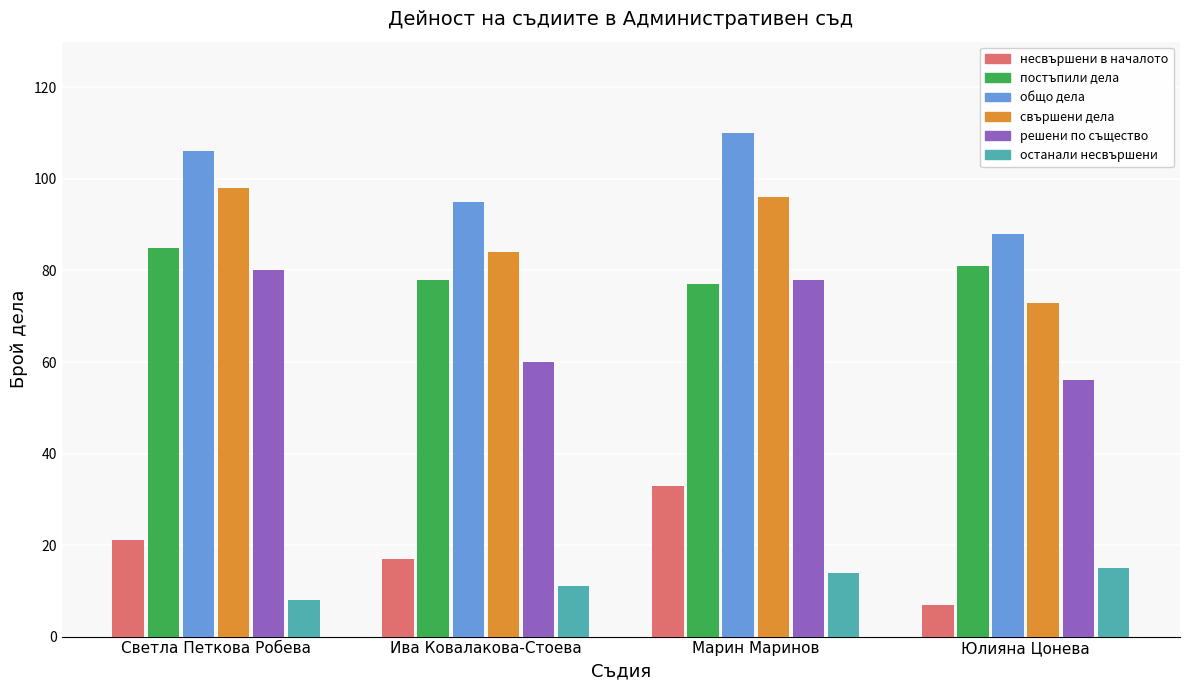

What is the label of the 2nd bar from the right?

Марин Маринов